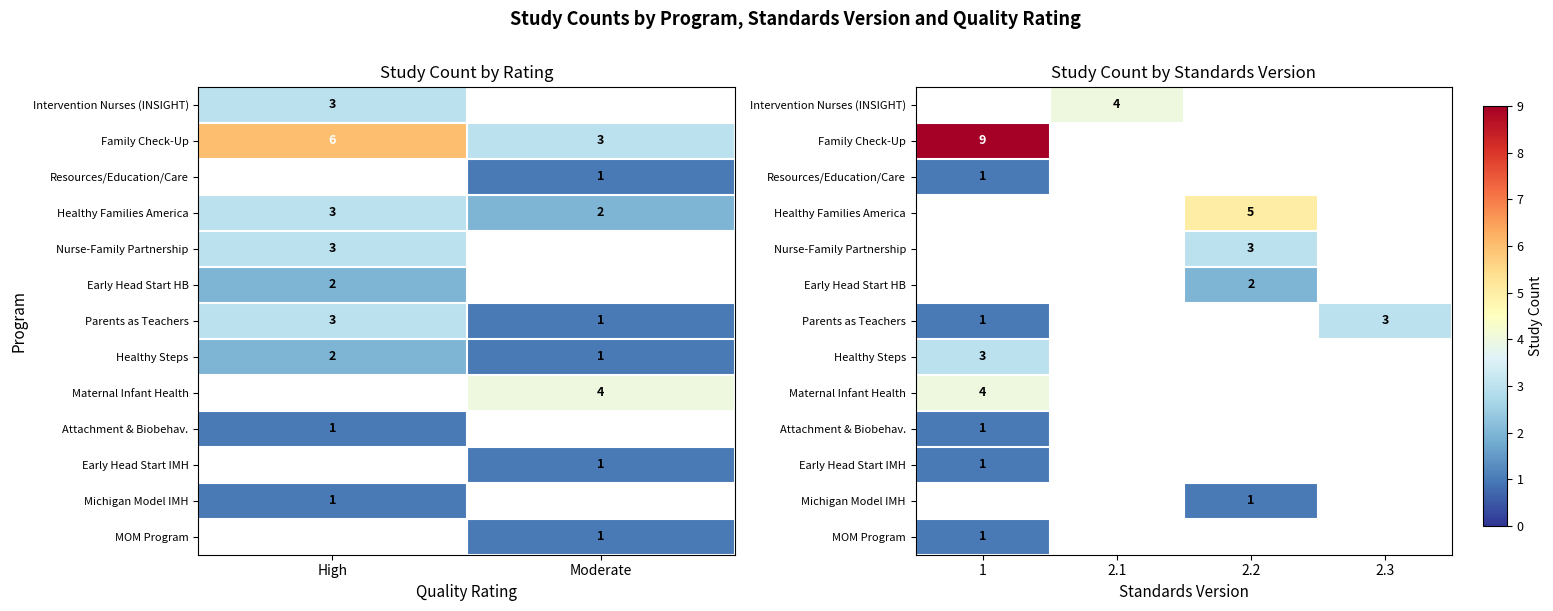

Count the number of categories in the chart.

4